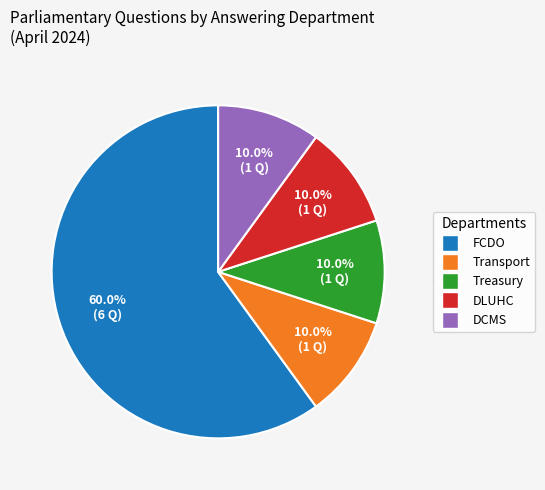

How many slices are in this pie chart?

5